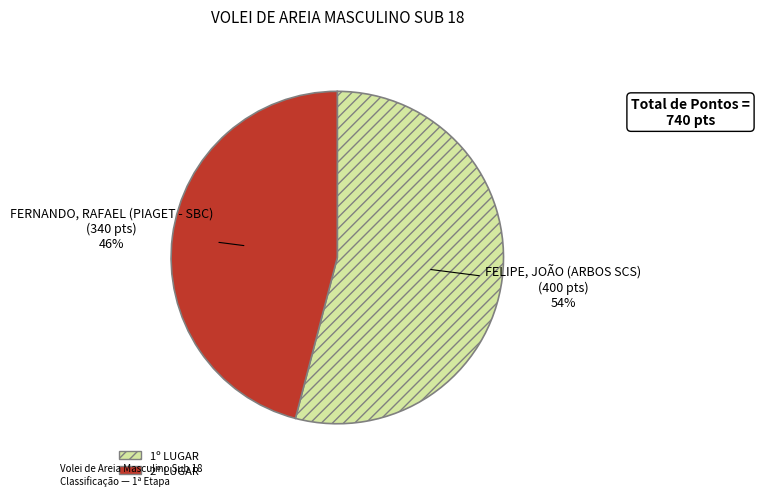

Rank the categories by value from highest to lowest.

1º LUGAR, 2º LUGAR